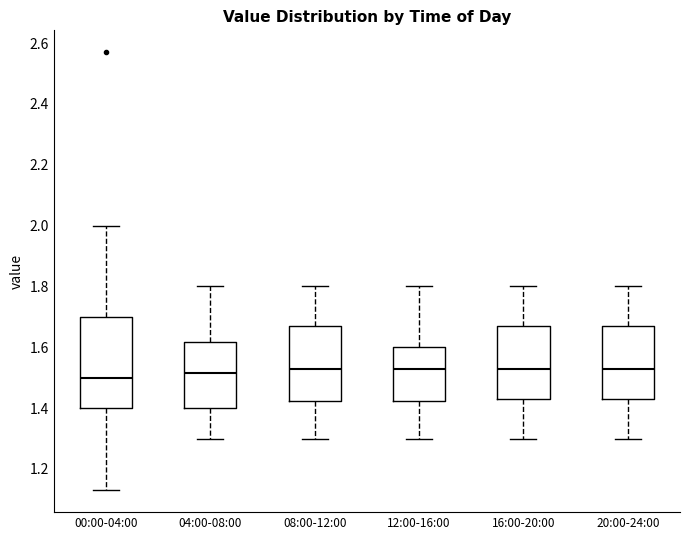

Which box is the tallest, from its lower edge to its upper edge?

00:00-04:00